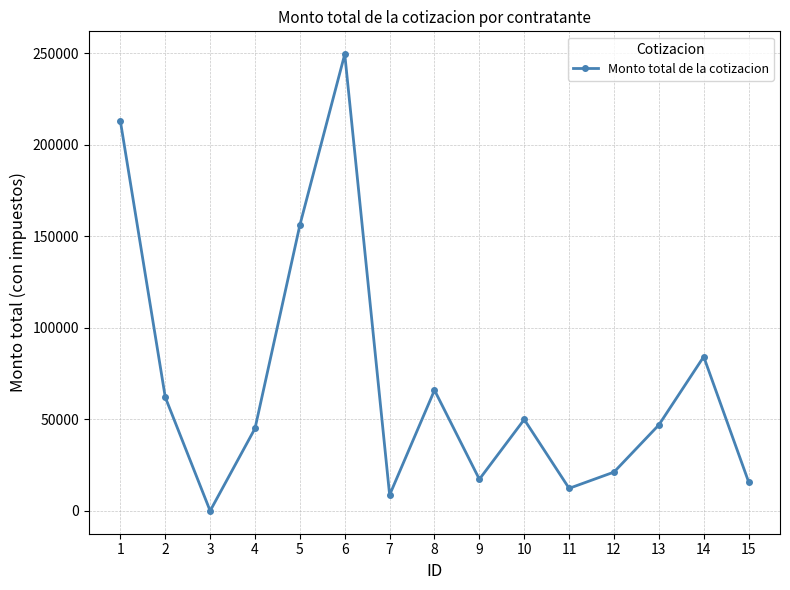

The value at 11 is 12319.2. True or false?

True